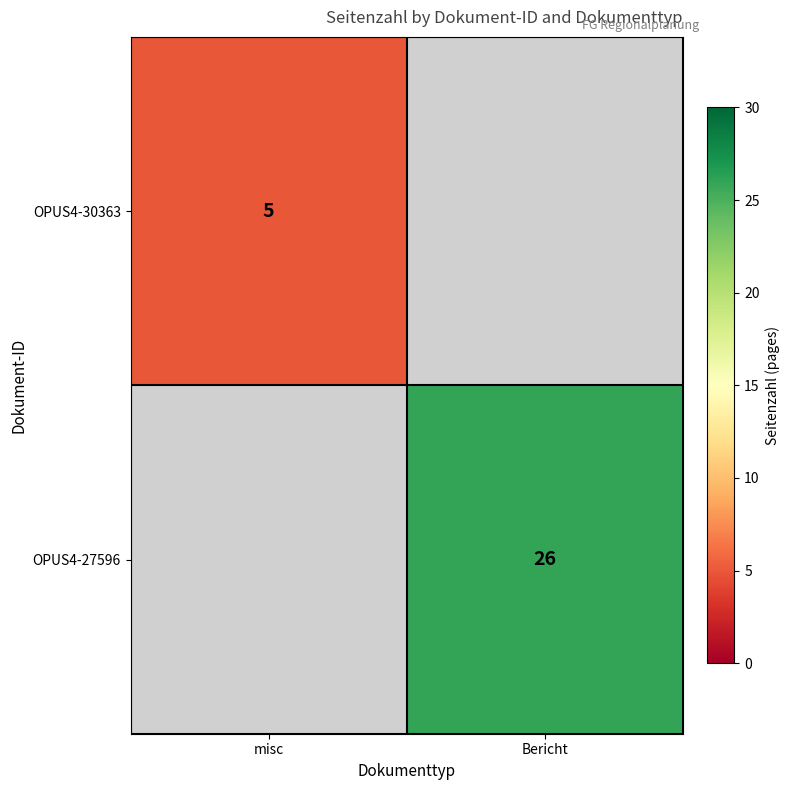

Is the value of OPUS4-27596 at Bericht greater than the value of OPUS4-30363 at misc?

Yes